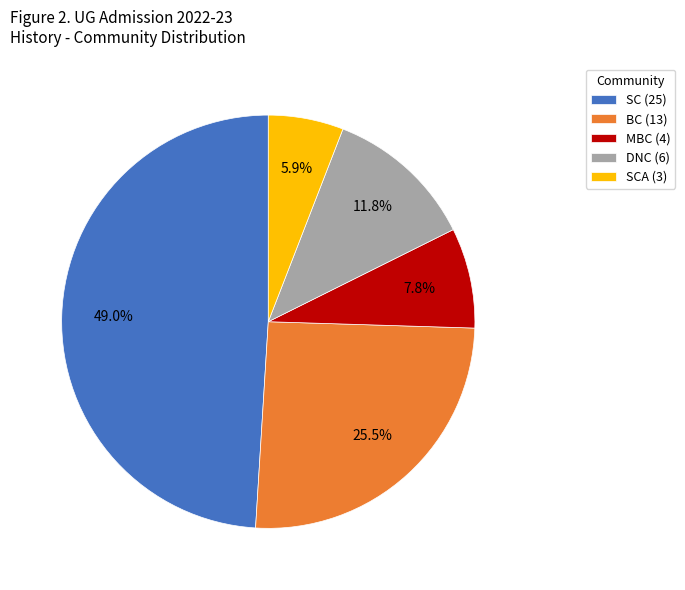

Count the number of slices in the pie.

5